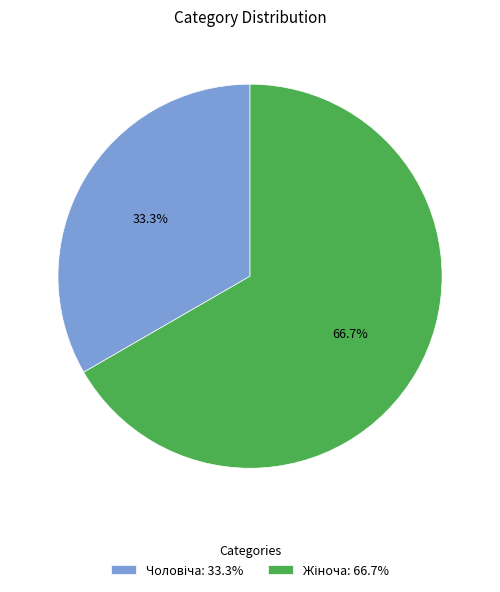

Is there a majority slice in this chart?

Yes